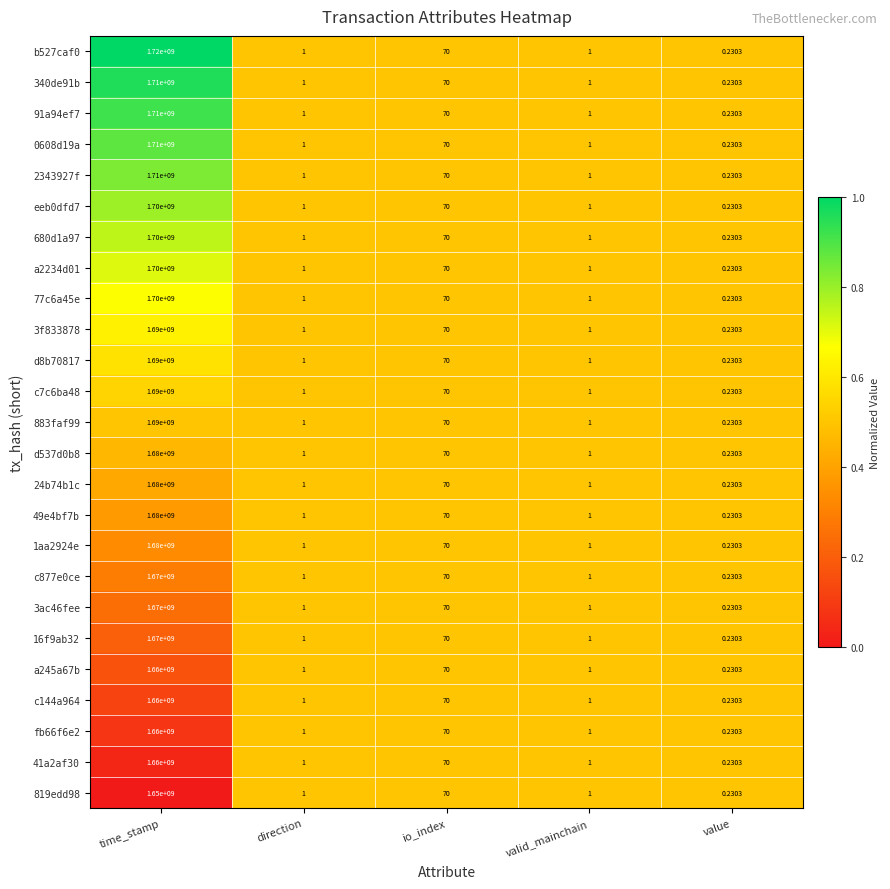

Where is 77c6a45e nearest to the value 850000000?

io_index